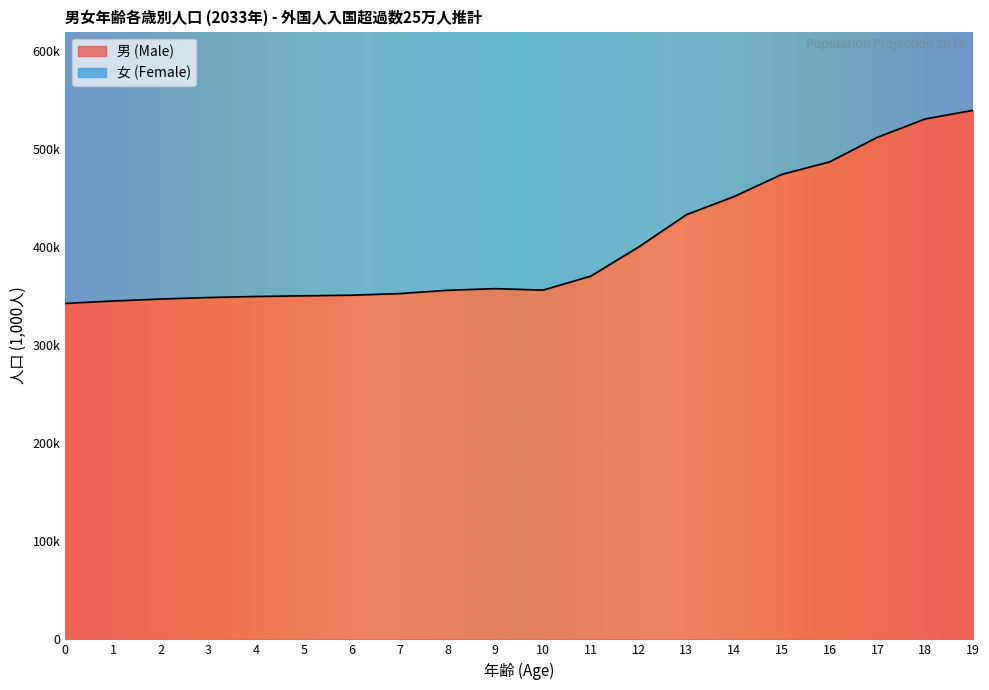

Between 2 and 0, which is larger?

2